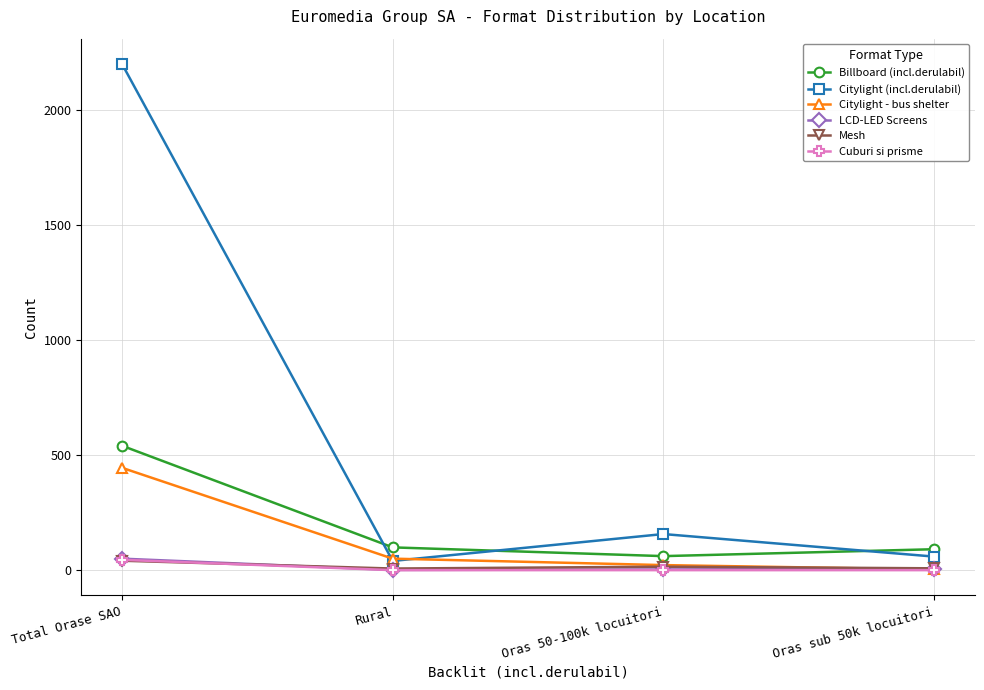

What is the total value across all series at Oras 50-100k locuitori?

258